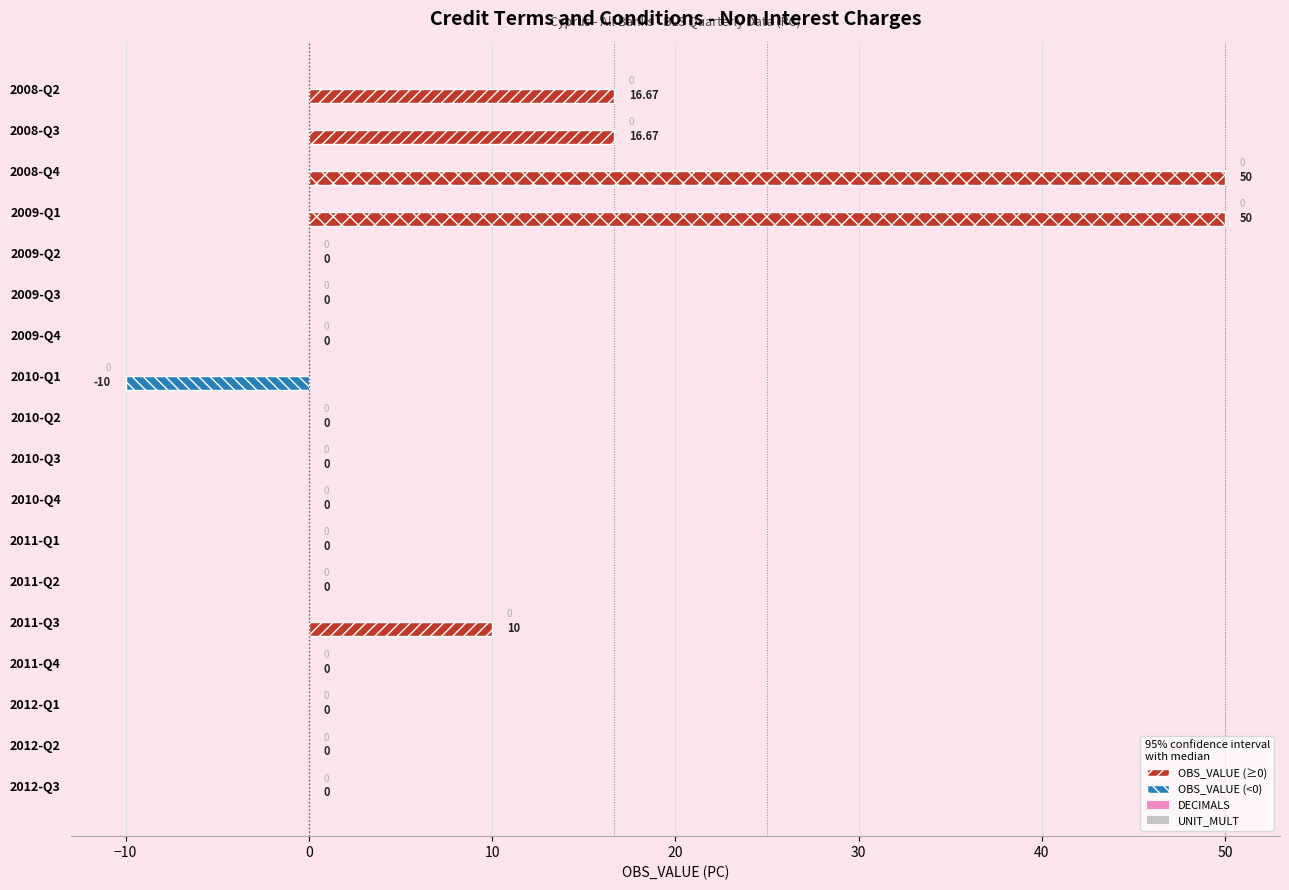

What is the change in value from 2009-Q1 to 2009-Q3?

-50.0